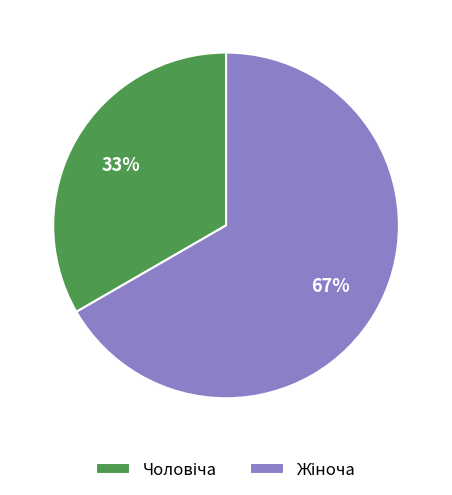

Does any single category account for the majority?

Yes